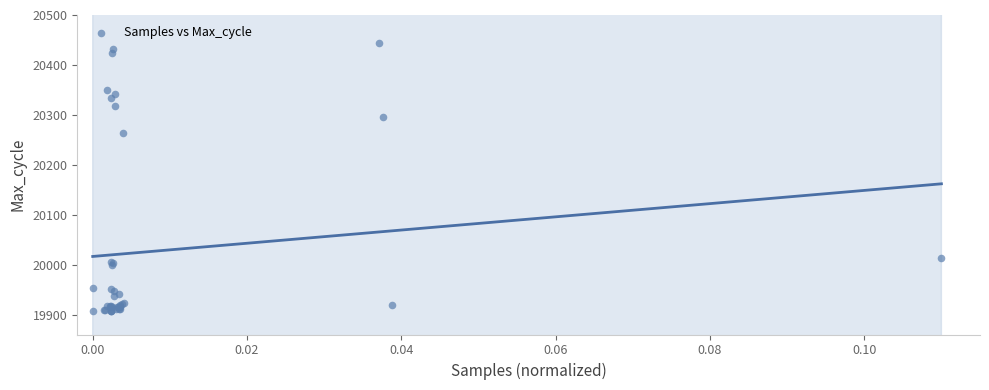

What Y value in the scatter plot is closest to 20176?

20264